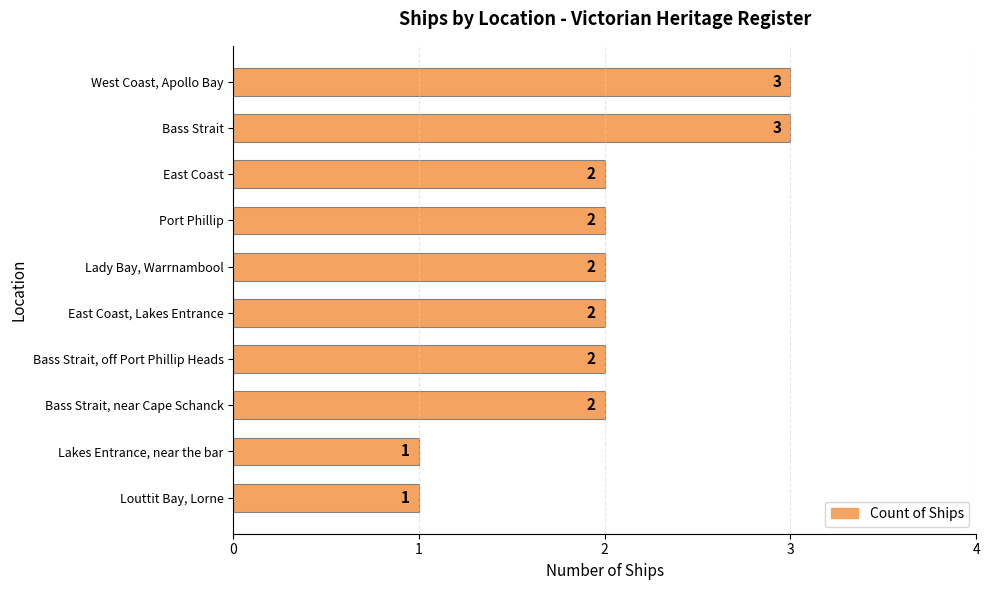

What is the smallest value displayed?

1